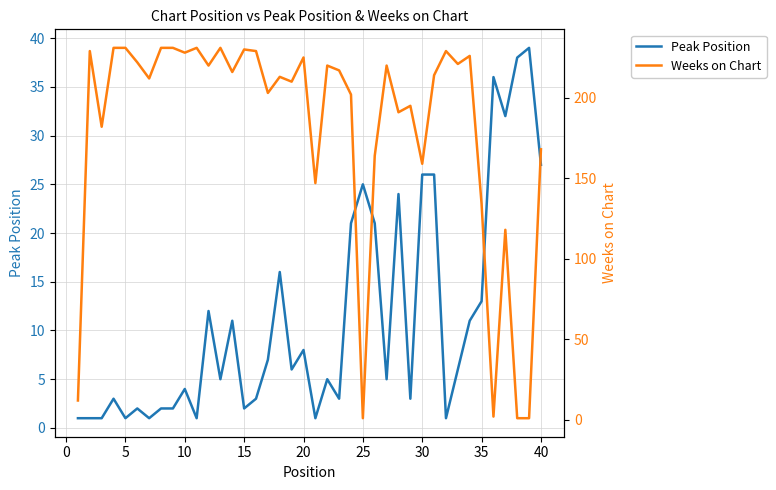

In Peak Position, how many points are lower than both neighbors (excluding endpoints)?

12